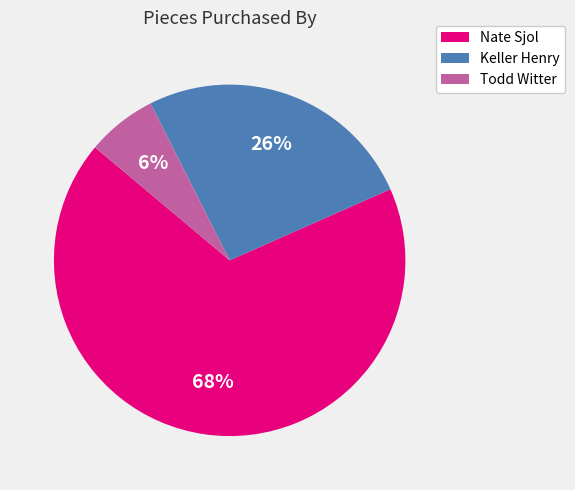

To the nearest percent, what is the average slice percentage?

33%